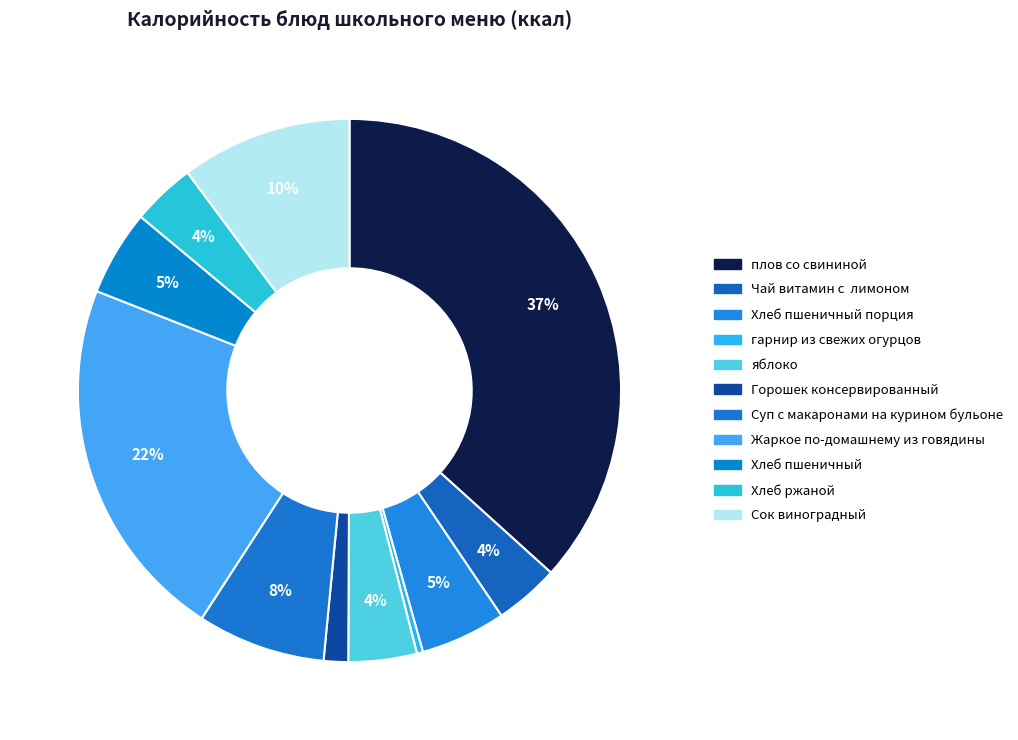

Count the number of slices in the pie.

11